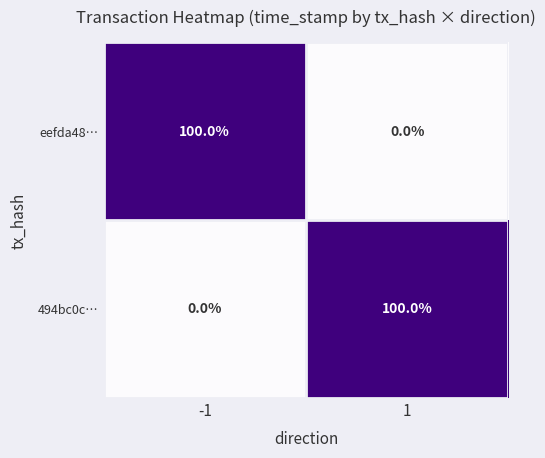

What is the difference between the maximum and minimum values in the eefda48… series?

100